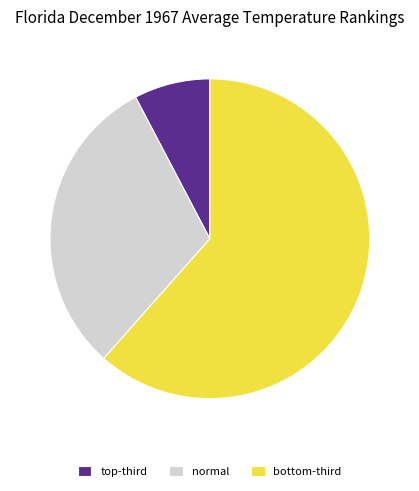

What is the smallest slice in the pie chart?

top-third